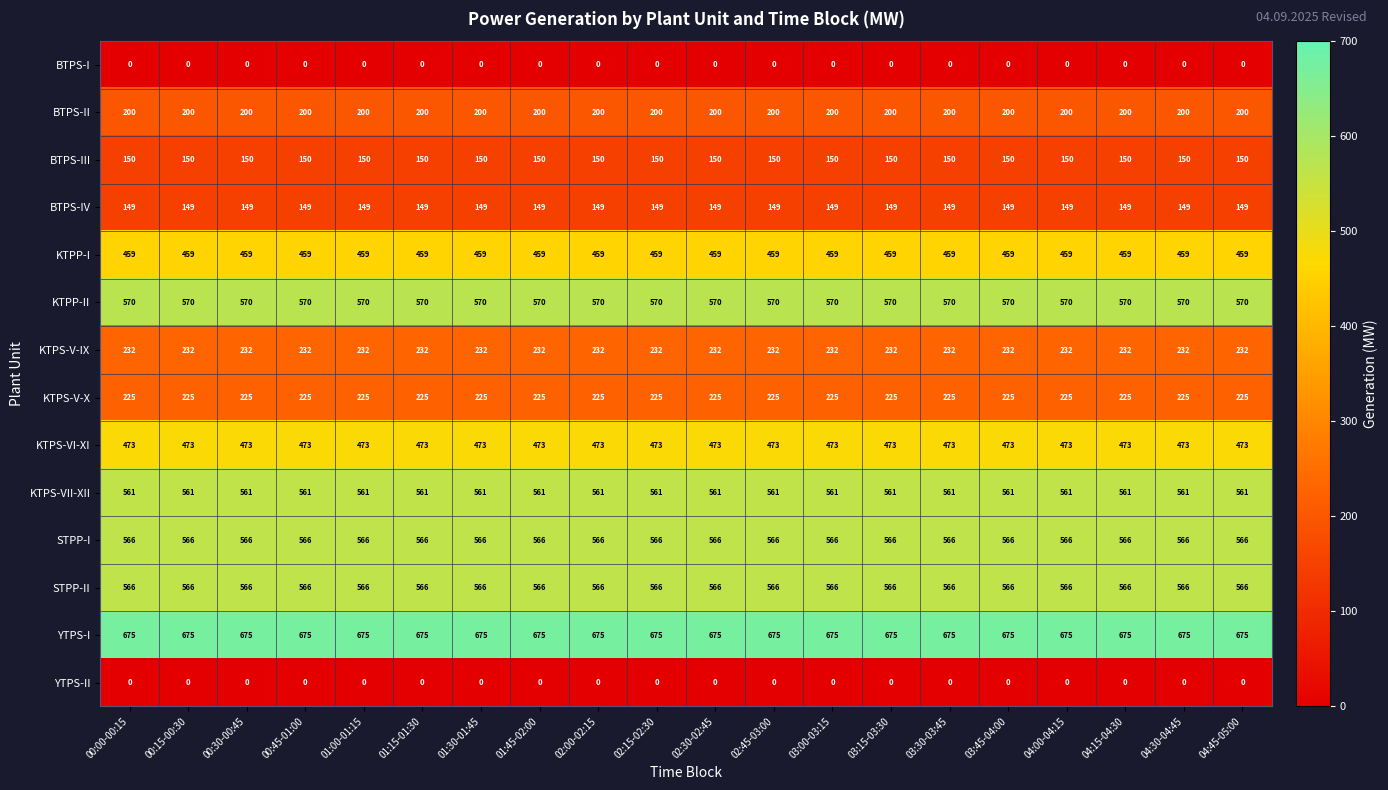

What is the difference between the highest and lowest values at 00:45-01:00?

675